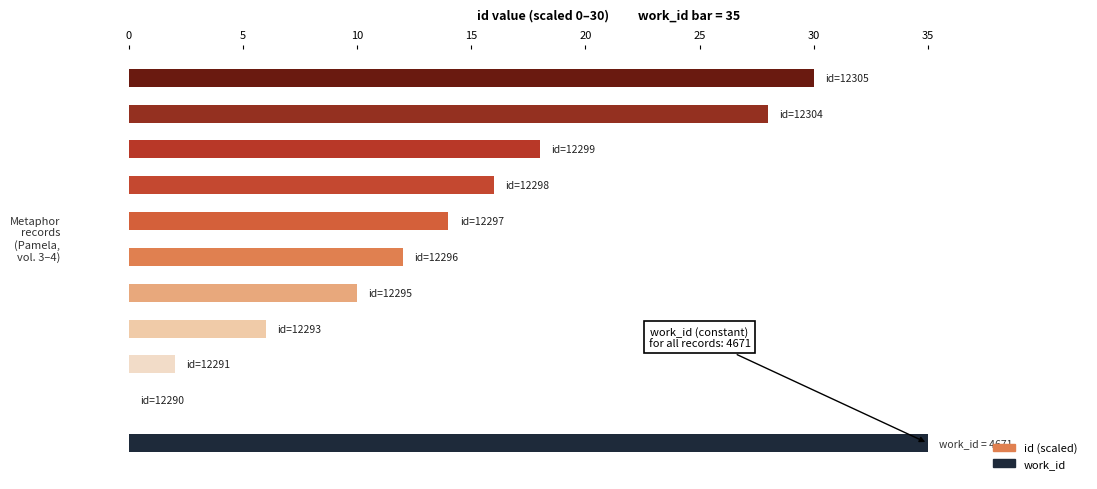

Is it true that work_id equals 2725 at id=12305?

False